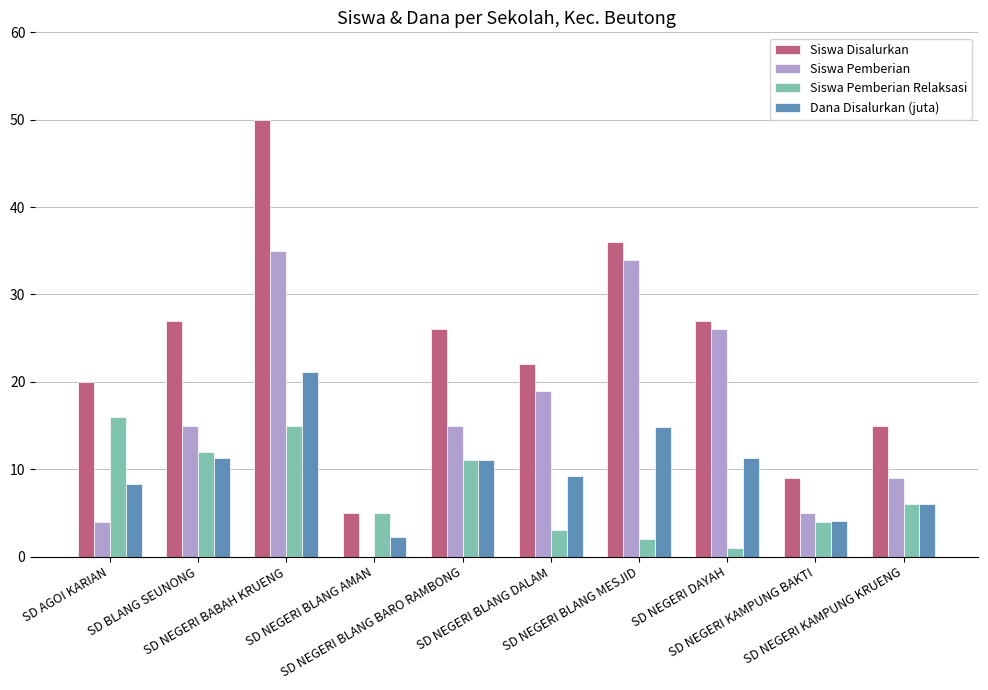

Which series has the largest total across all categories?

Siswa Disalurkan